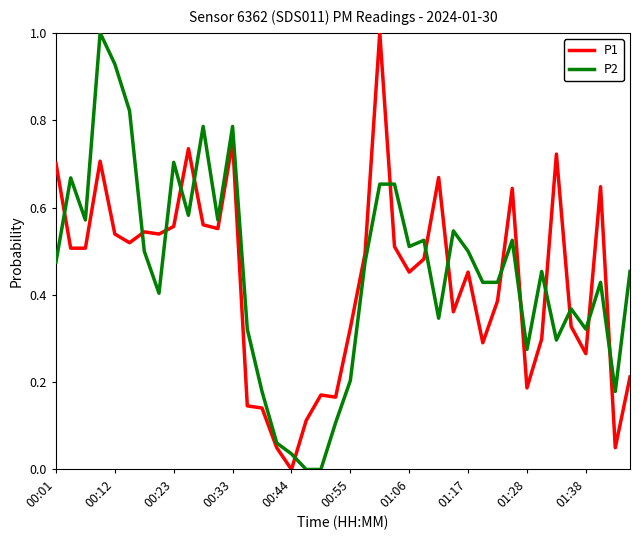

What is the highest value of the P1 series?

1.0